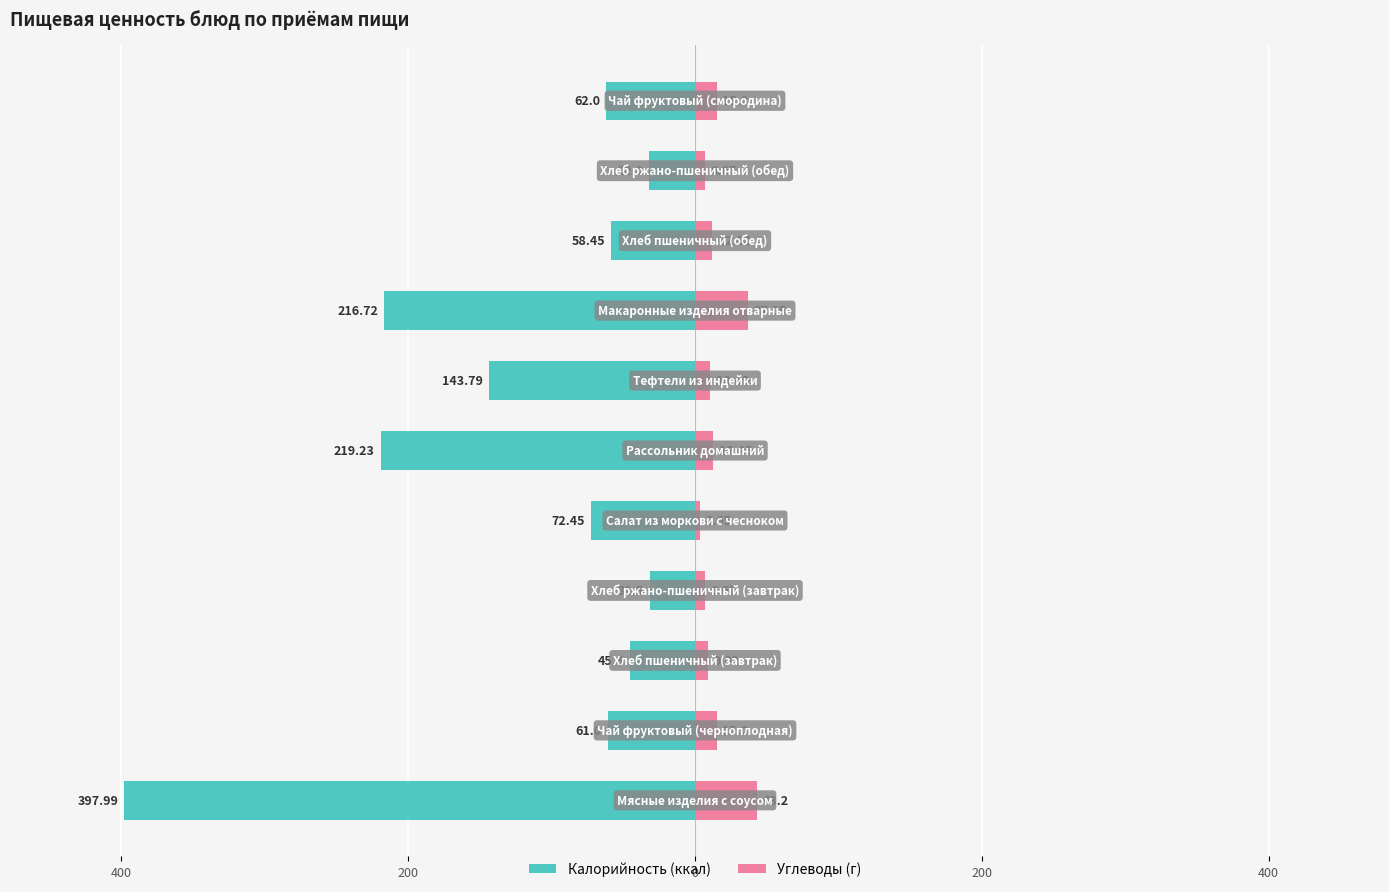

The value of Углеводы at 10 is 15.0. True or false?

True